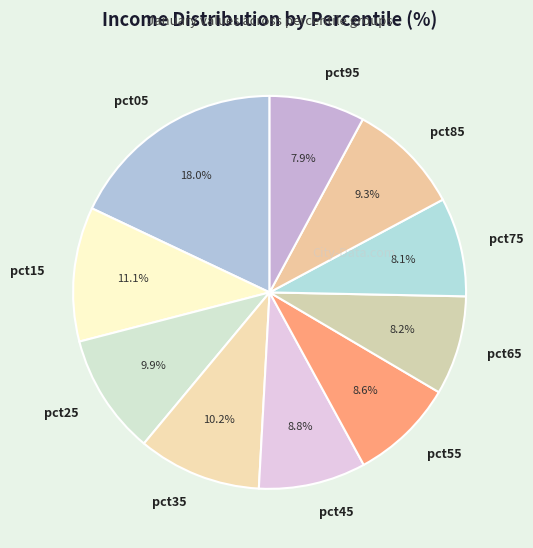

True or false: pct45 accounts for 1% of the total.

False